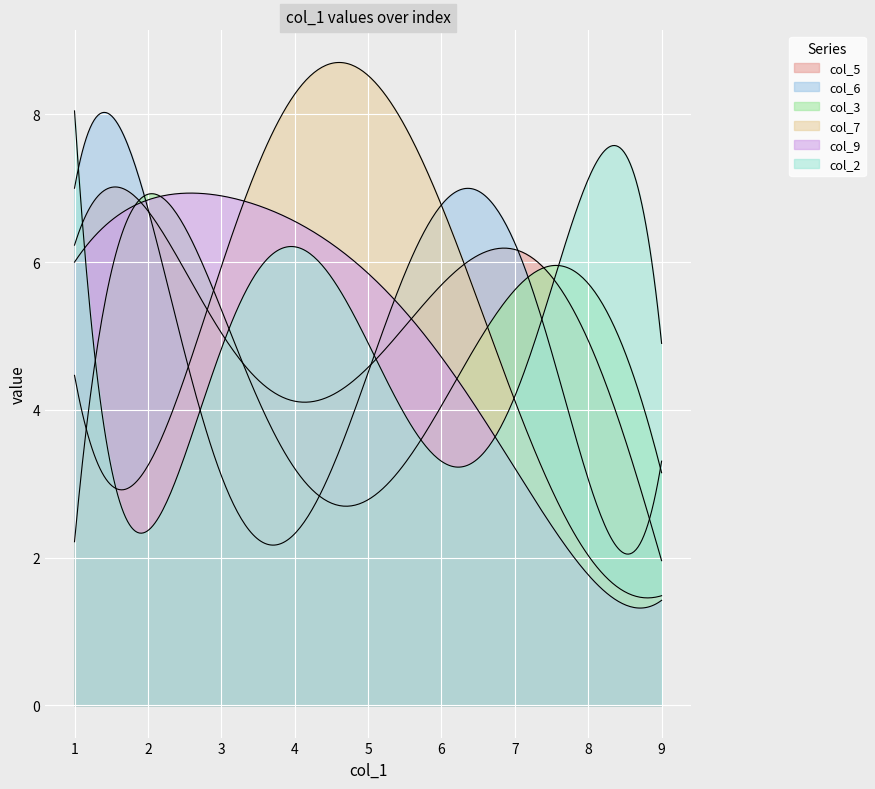

How many lines are shown in the chart?

6